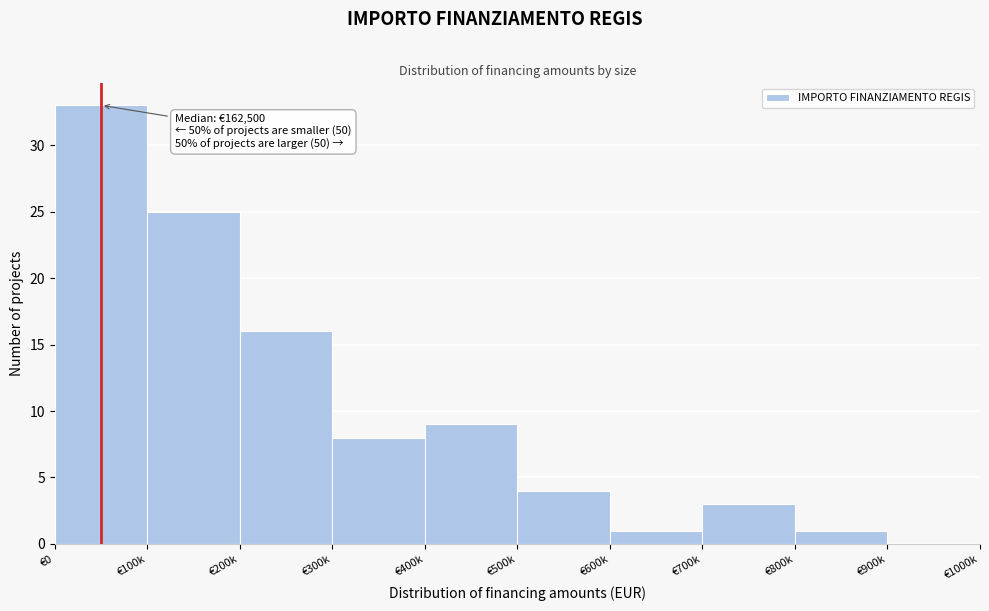

Reading left to right, list all the values displayed in this chart.

€0=33	€100k=25	€200k=16	€300k=8	€400k=9	€500k=4	€600k=1	€700k=3	€800k=1	€900k=0